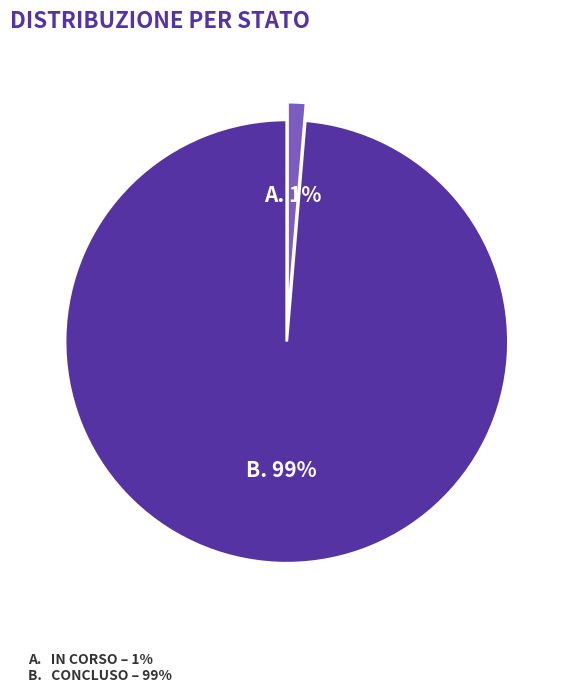

To the nearest percent, what is the average slice percentage?

50%